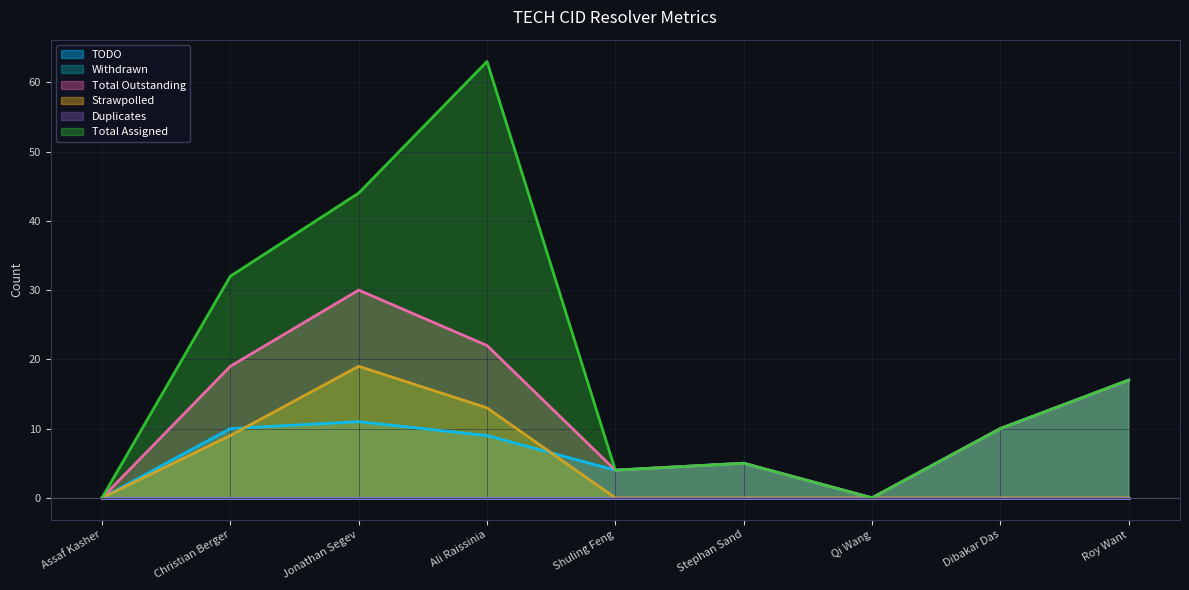

How many data points does each series have?

9